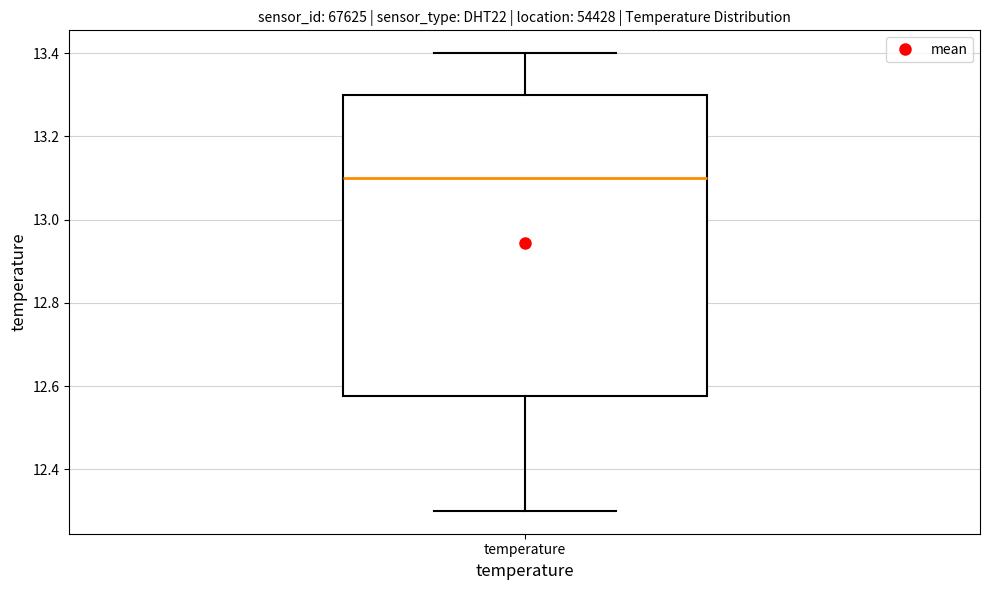

Read this box plot against the y-axis: the position of the median line, the range covered by the box, and the ends of both whiskers. The values are not printed on the chart, so give them approximately, as read against the axis.

median 13.10, box 12.58 to 13.30, whiskers 12.30 to 13.40